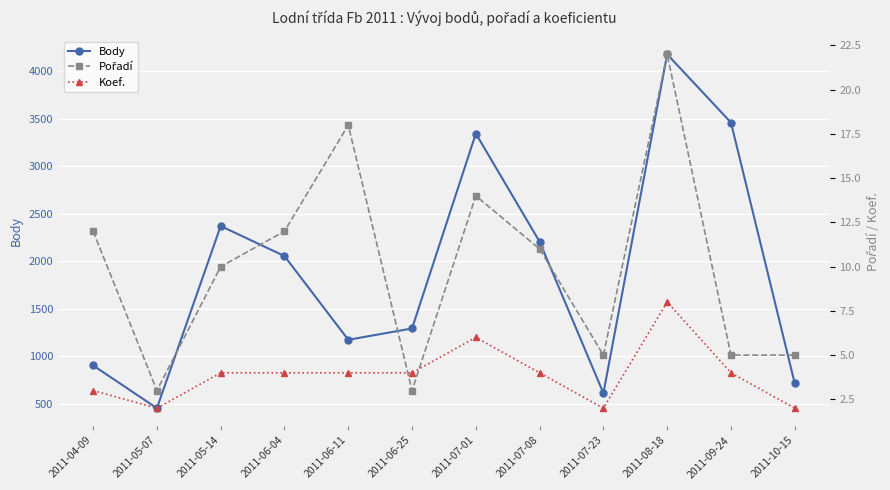

The value of Body at 2011-07-23 is 610. True or false?

True